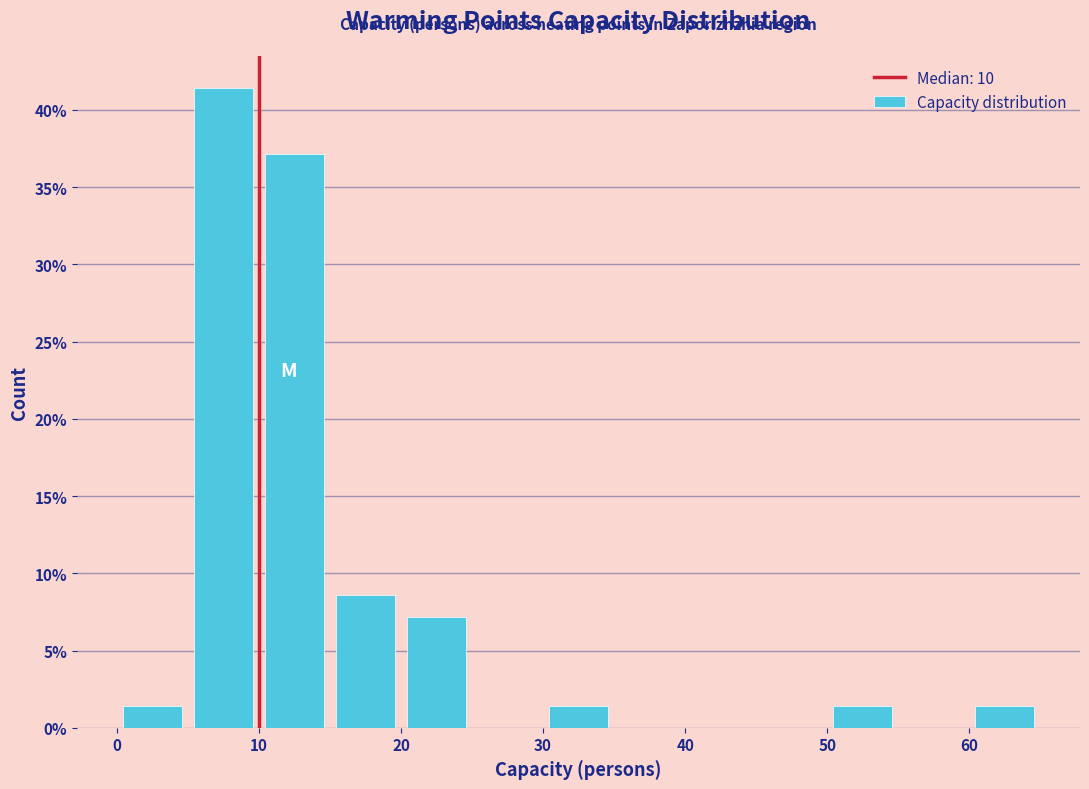

Over which range of the x-axis is the bar tallest?

5 to 10